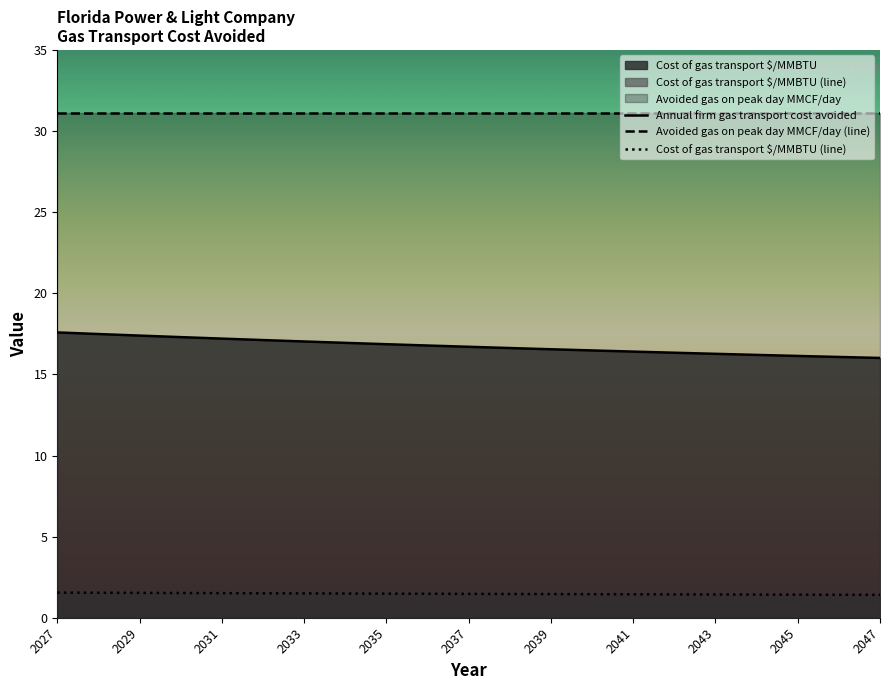

Rank the series by their maximum value, from lowest to highest.

Cost of gas transport $/MMBTU (line), Annual firm gas transport cost avoided, Avoided gas on peak day MMCF/day (line)